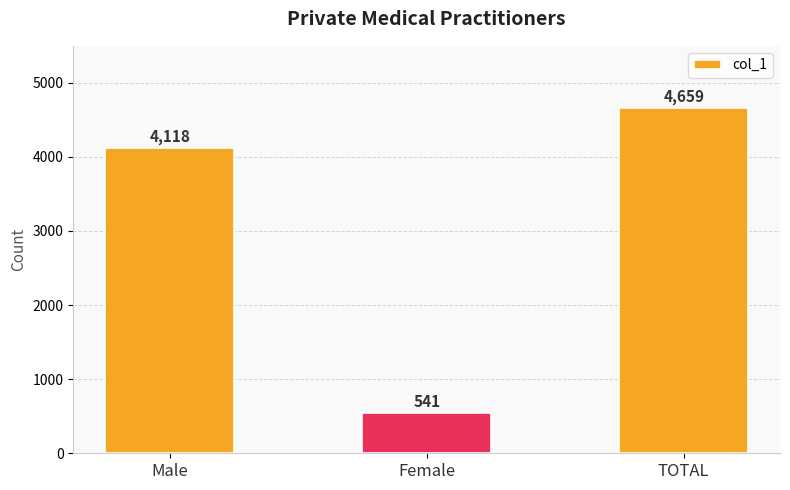

What is the difference between the values at Male and Female?

3577